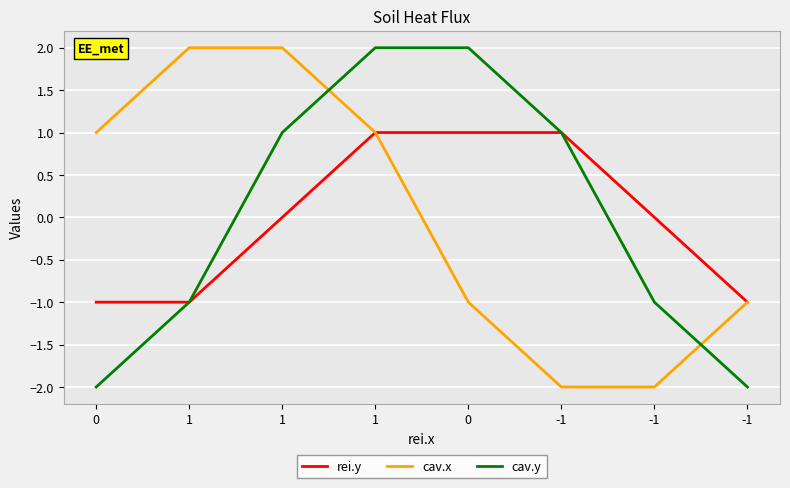

How many negative values does the cav.y series have?

4